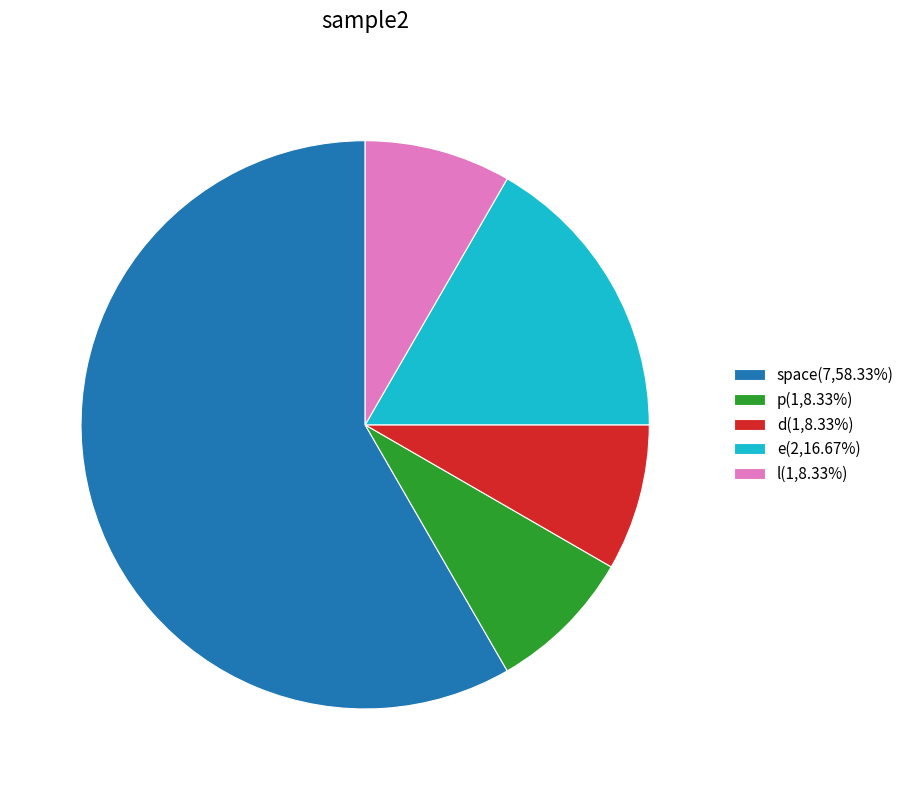

Does any single category account for the majority?

Yes